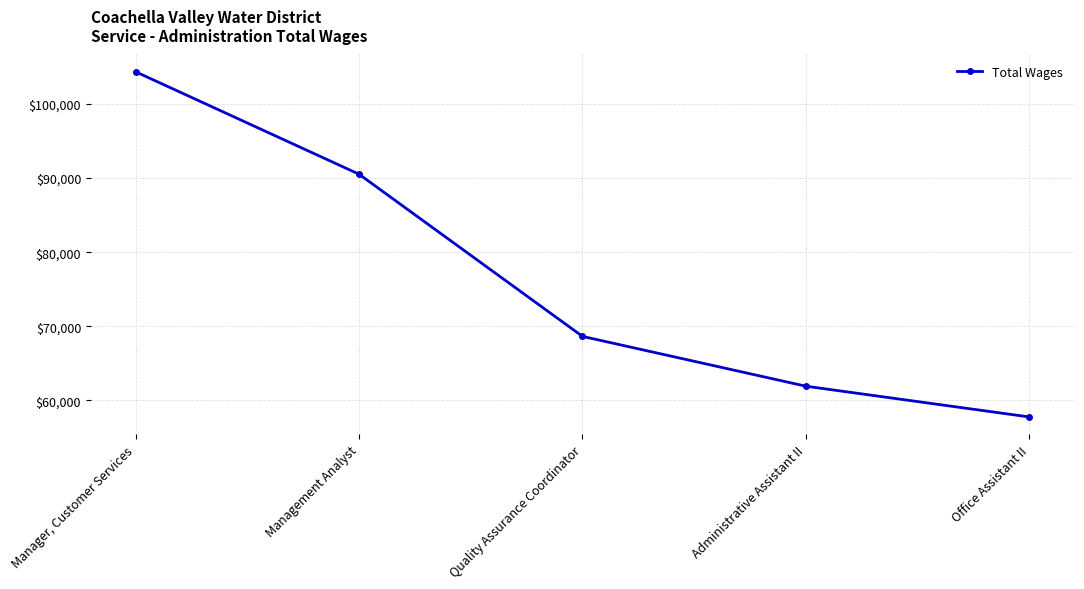

Rank the categories by value from lowest to highest.

Office Assistant II, Administrative Assistant II, Quality Assurance Coordinator, Management Analyst, Manager, Customer Services